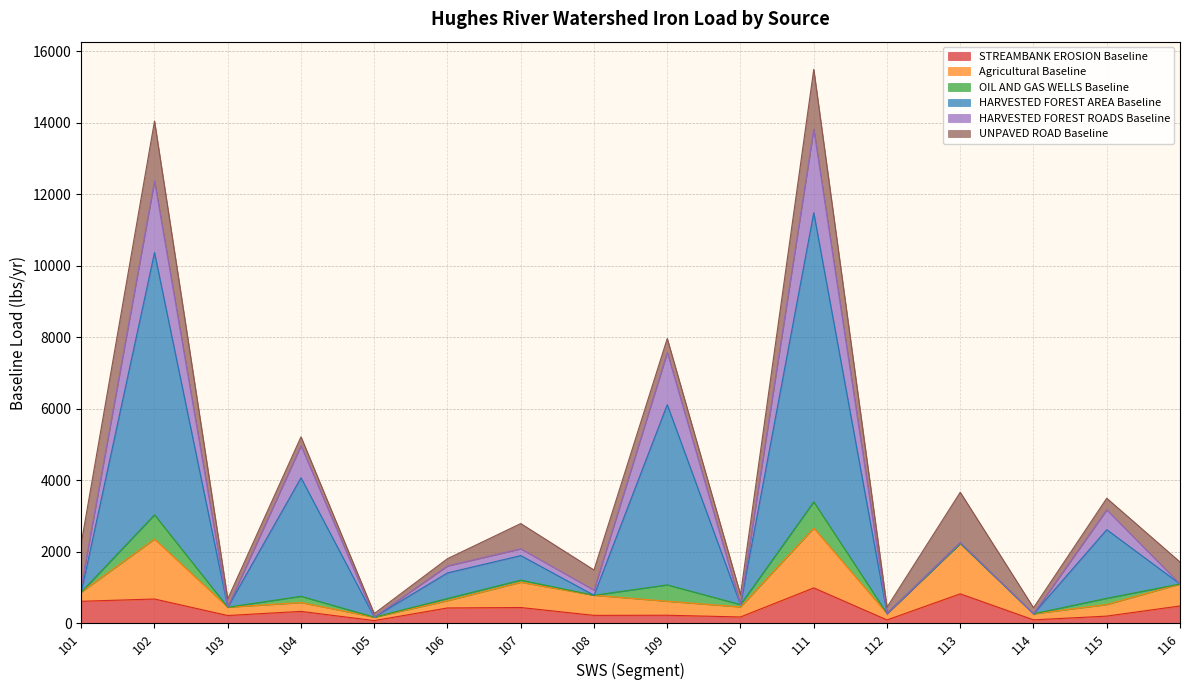

What is the total value across all series at 116?

1719.3